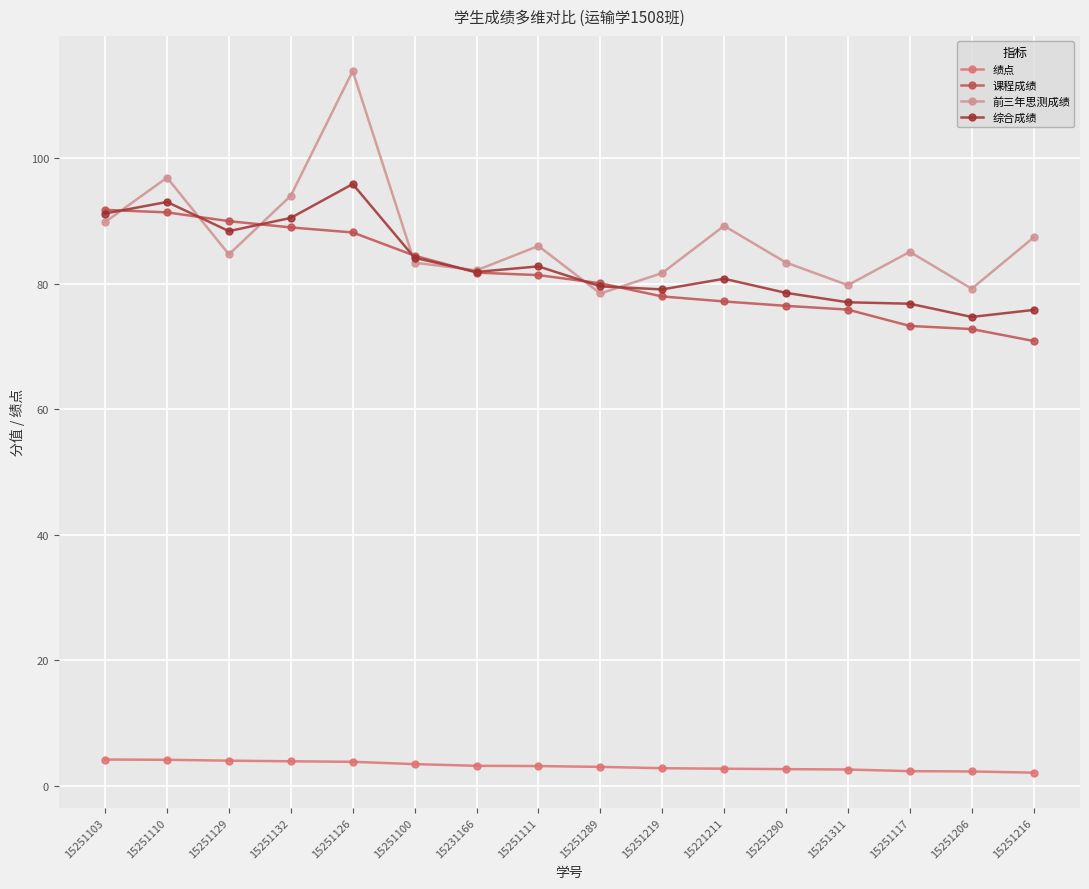

Which label corresponds to the largest value in the chart?

15251126